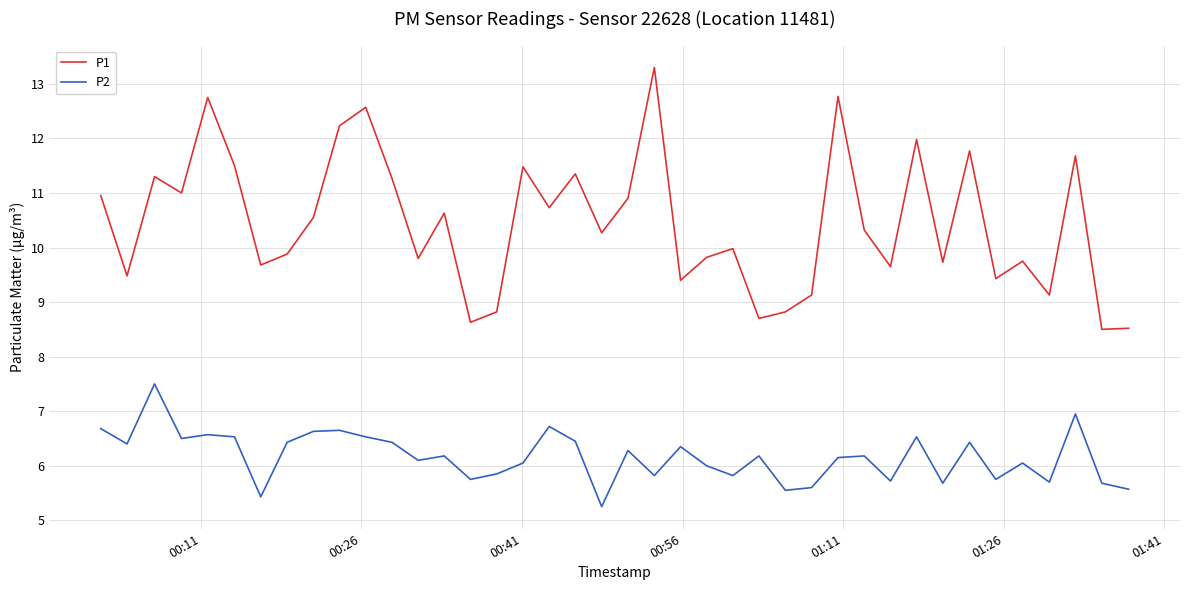

True or false: P1 and P2 intersect in this chart.

False